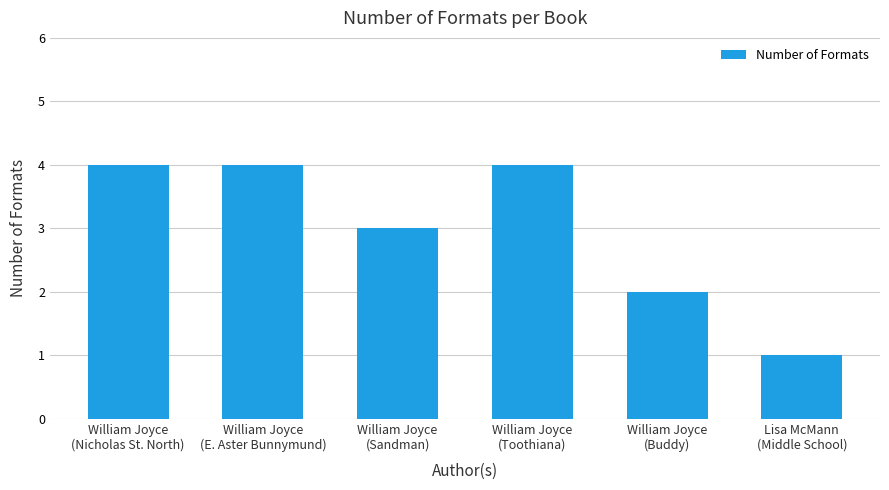

What is the change in value from William Joyce
(E. Aster Bunnymund) to Lisa McMann
(Middle School)?

-3